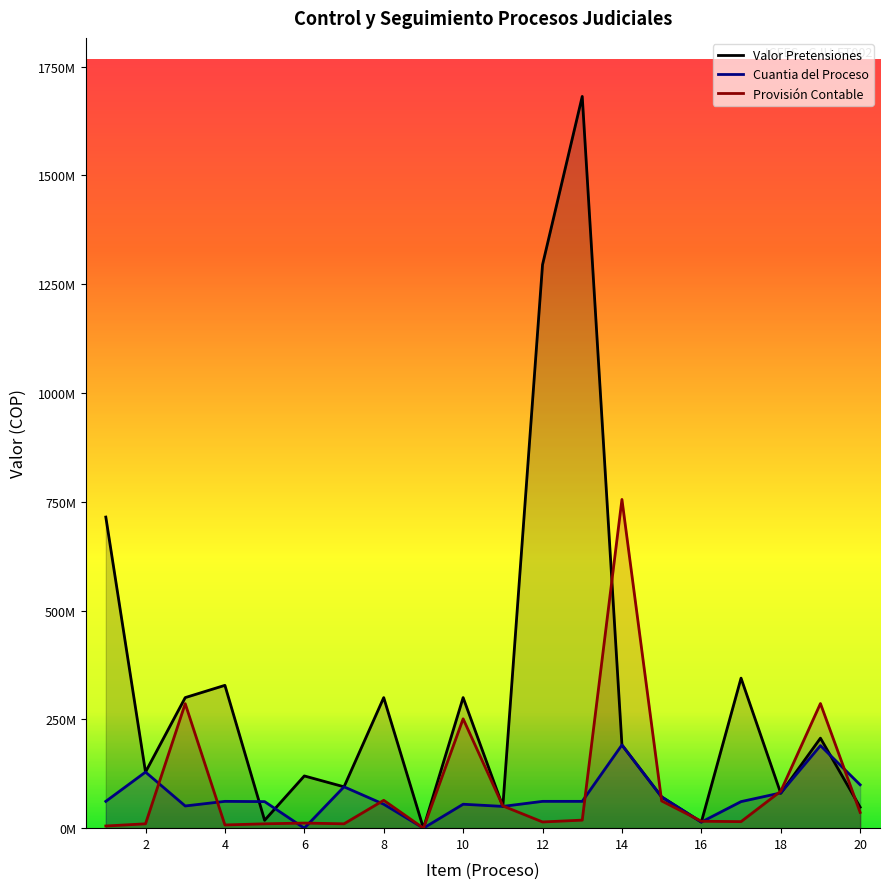

What is the difference between the CUANTIA DEL PROCESO values at 19 and 20?

90036084